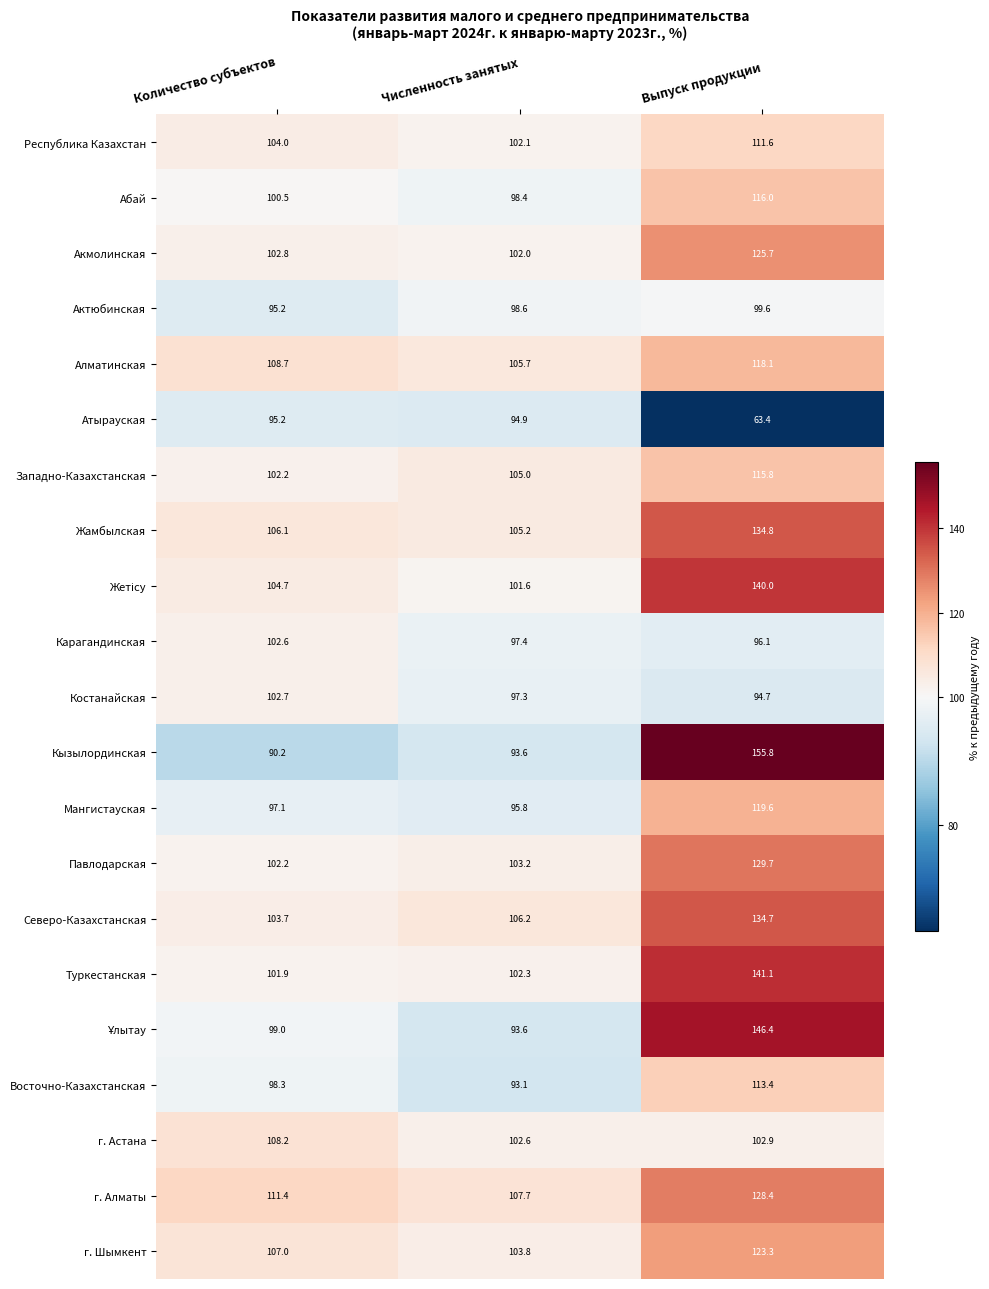

The Актюбинская series shows 99.6 at Выпуск продукции. True or false?

True